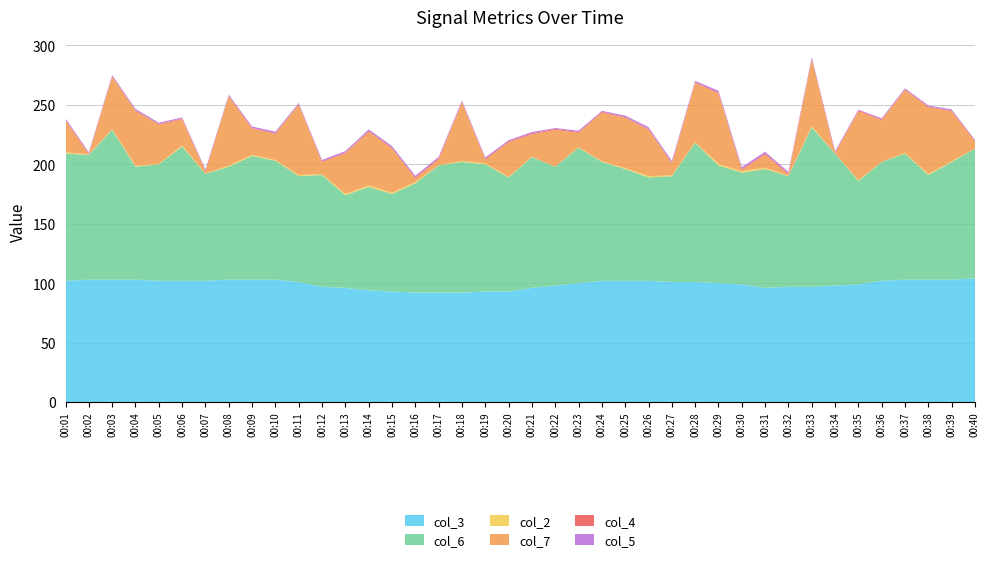

Reading right to left, what are all the values shown in this chart?

col_3: 104.0	103.0	103.0	103.0	102.0	99.0	98.0	97.0	97.0	96.0	99.0	100.0	101.0	101.0	102.0	102.0	102.0	100.0	98.0	96.0	93.0	93.0	92.0	92.0	92.0	93.0	94.0	96.0	97.0	101.0	103.0	103.0	103.0	102.0	102.0	102.0	103.0	103.0	103.0	102.0
col_6: 109.0	99.0	88.0	106.0	100.0	87.0	111.0	134.0	93.0	100.0	94.0	99.0	117.0	89.0	87.0	94.0	100.0	114.0	100.0	110.0	96.0	107.0	110.0	107.0	92.0	82.0	87.0	78.0	94.0	89.0	100.0	104.0	95.0	90.0	113.0	98.0	95.0	126.0	105.0	107.0
col_2: 0.2	0.6	0.9	0.5	0.1	0.6	0.1	1.1	0.4	1.2	1.2	1.6	0.4	0.7	1.1	1.0	0.5	0.4	0.0	0.2	0.5	0.8	0.8	0.2	1.1	1.2	1.3	1.2	0.8	1.0	0.6	1.0	1.0	0.3	0.9	0.4	0.8	0.5	0.5	1.0
col_7: 6.0	42.0	56.0	53.0	35.0	58.0	0.0	56.0	1.0	11.0	1.0	59.0	50.0	10.0	39.0	42.0	41.0	12.0	31.0	19.0	29.0	3.0	49.0	5.0	3.0	37.0	45.0	34.0	10.0	59.0	22.0	22.0	58.0	2.0	22.0	33.0	46.0	44.0	0.0	27.0
col_4: 0.5	0.6	0.7	0.7	0.7	0.8	0.9	0.9	0.9	0.9	0.8	0.7	0.7	0.7	0.7	0.7	0.7	0.8	0.8	0.9	0.8	0.9	0.9	0.9	0.9	0.8	0.8	0.7	0.7	0.6	0.7	0.6	0.6	0.6	0.6	0.6	0.6	0.6	0.6	0.6
col_5: 0.9	1.0	0.9	0.8	0.9	0.6	1.1	1.3	1.3	1.5	1.7	1.6	1.1	1.5	1.5	1.3	0.8	1.1	0.7	1.1	1.0	1.1	1.0	1.2	1.4	1.4	1.3	1.2	1.2	1.0	1.2	1.2	1.0	0.9	0.9	1.0	1.2	1.1	1.0	1.2